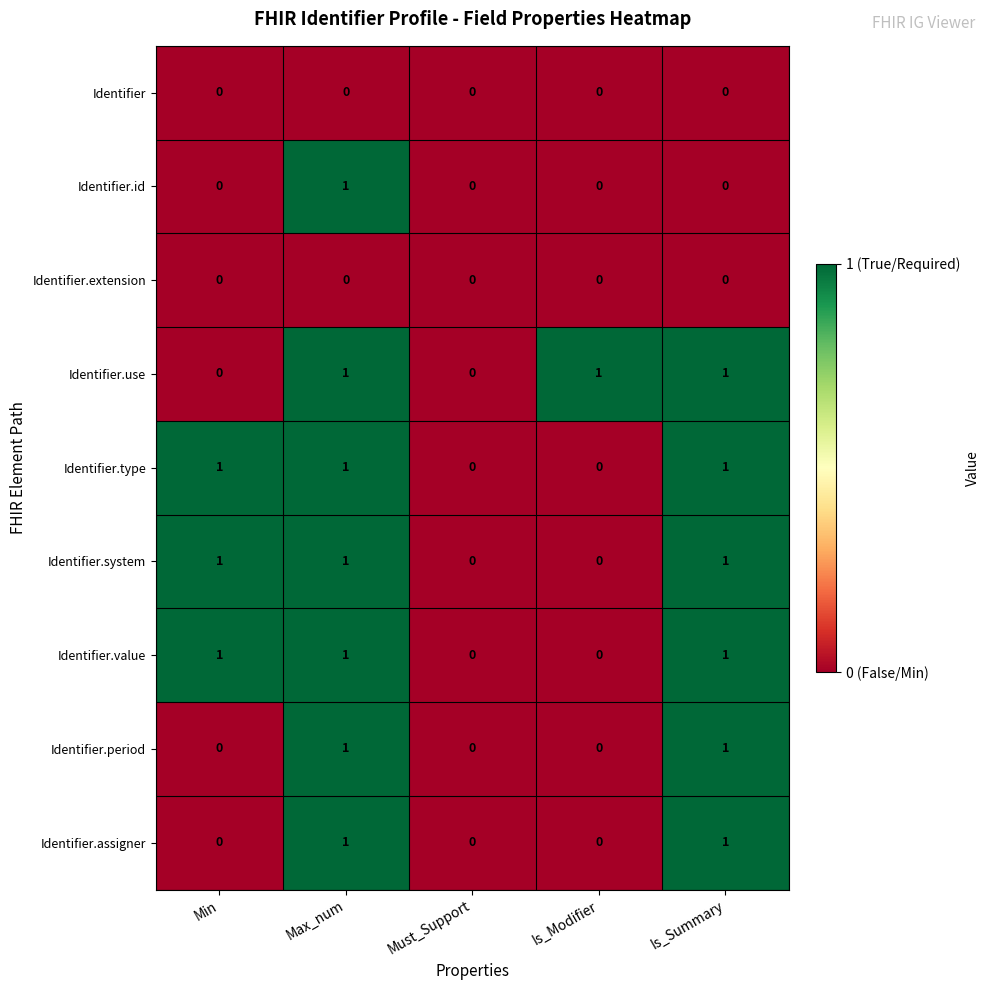

The Identifier.type series shows 1 at Is_Summary. True or false?

True